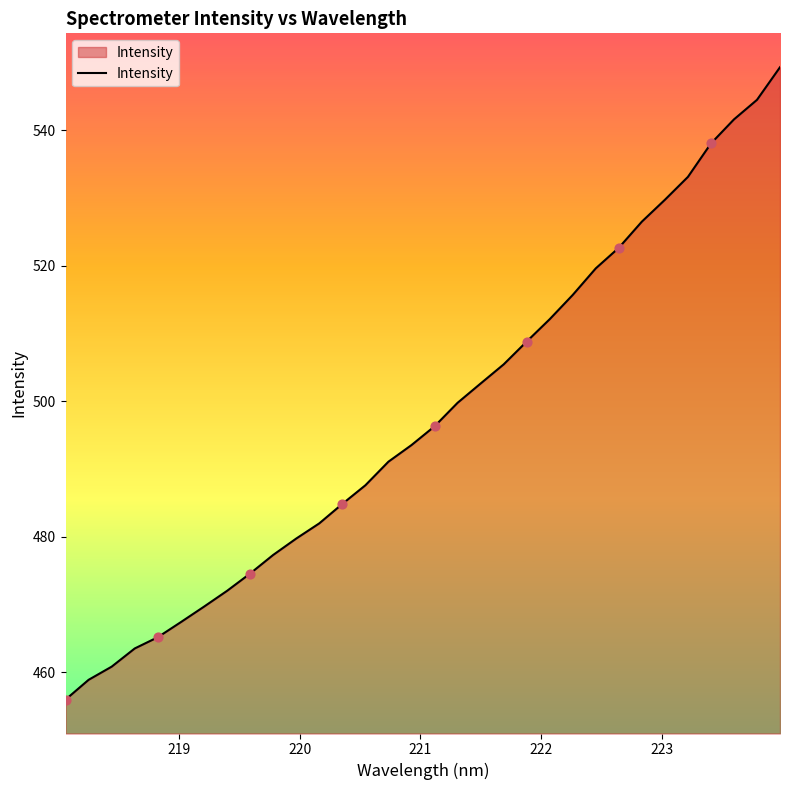

What is the smallest value displayed?

456.0